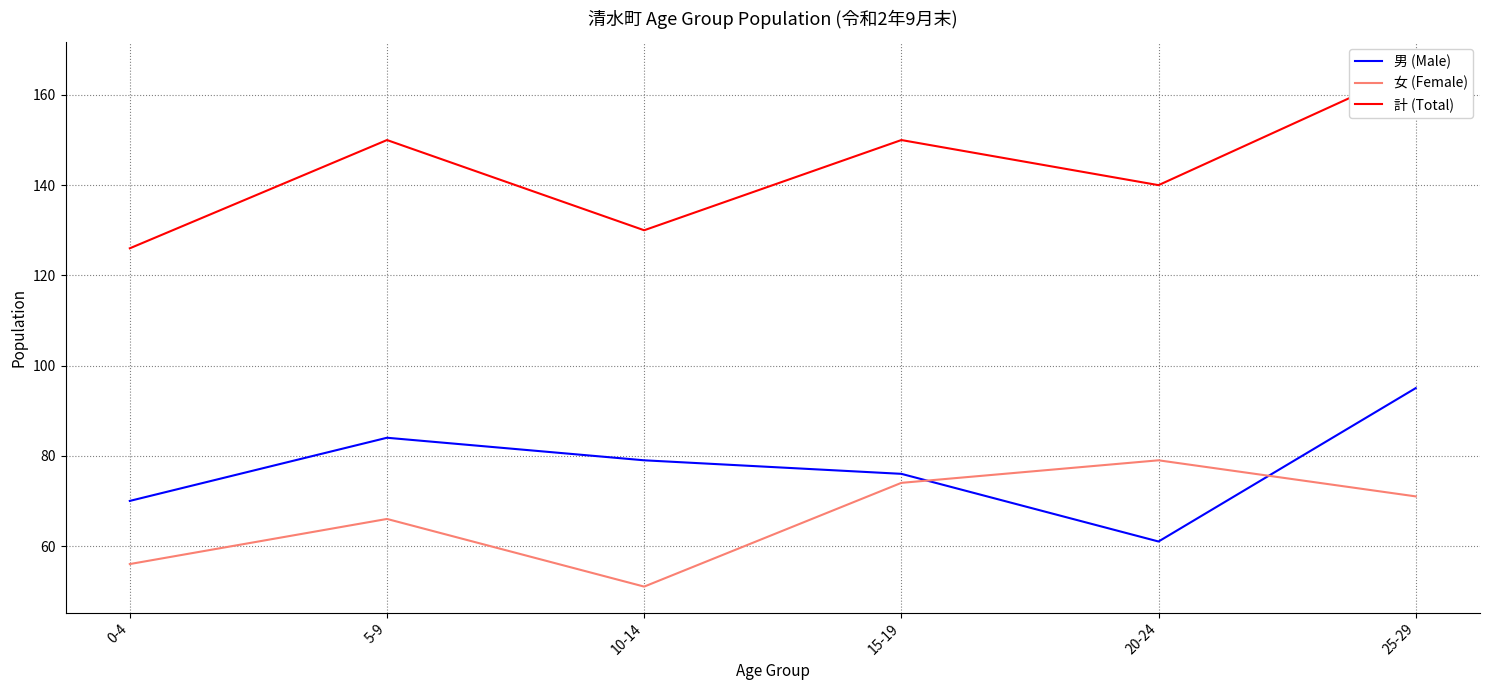

What are all the series names shown in the legend?

男 (Male), 女 (Female), 計 (Total)